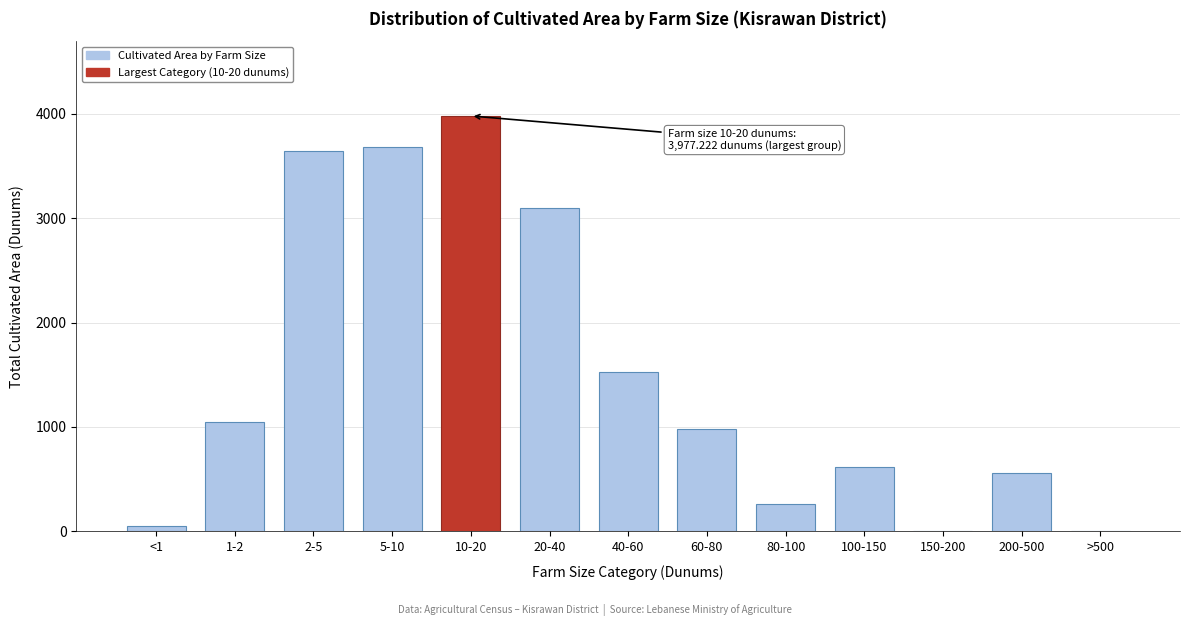

Approximately how many times larger is the value at 40-60 compared to 1-2?

1.5